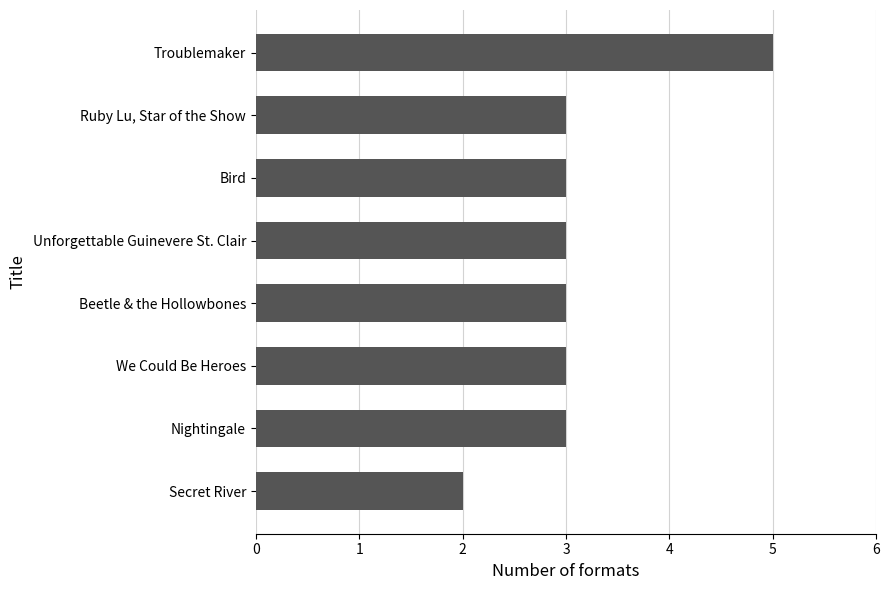

Reading bottom to top, what are all the values shown in this chart?

2	3	3	3	3	3	3	5